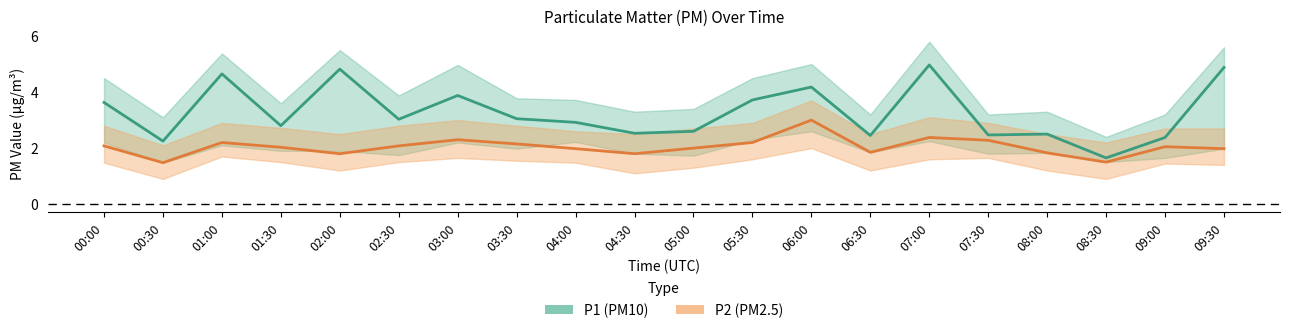

Between 04:00 and 09:30, which series saw the biggest shift?

P1